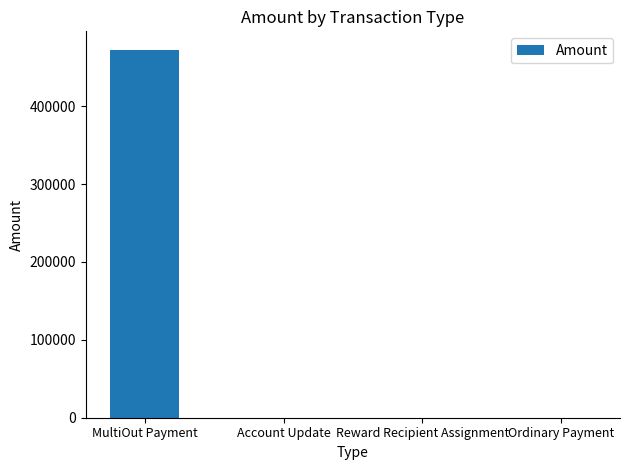

What is the change in value from MultiOut Payment to Reward Recipient Assignment?

-472375.5